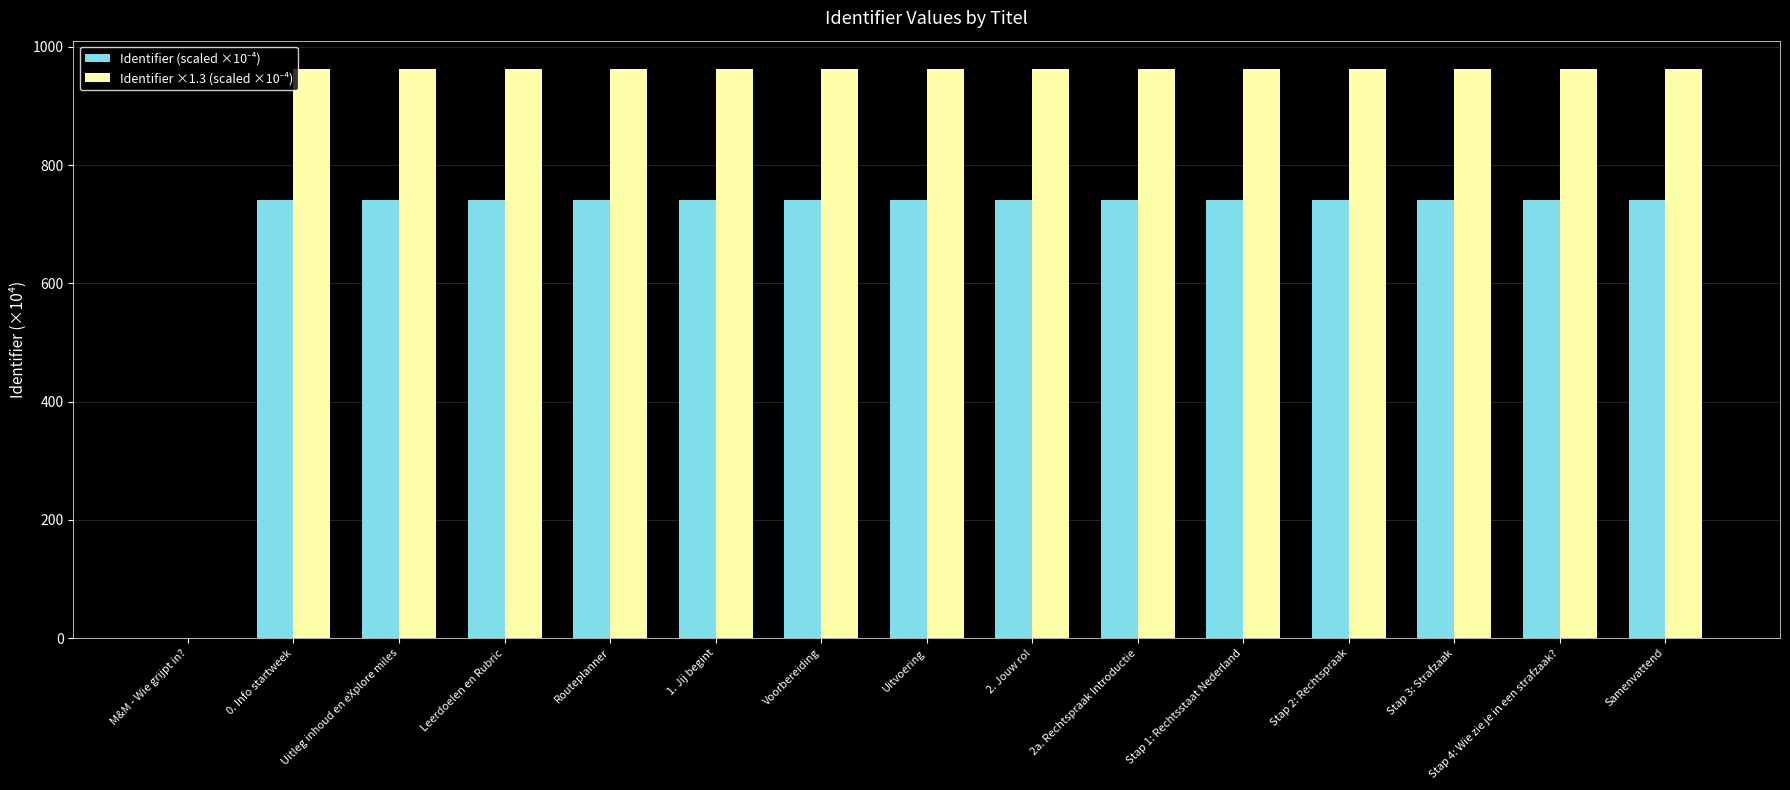

What is the greatest value displayed?

962.4